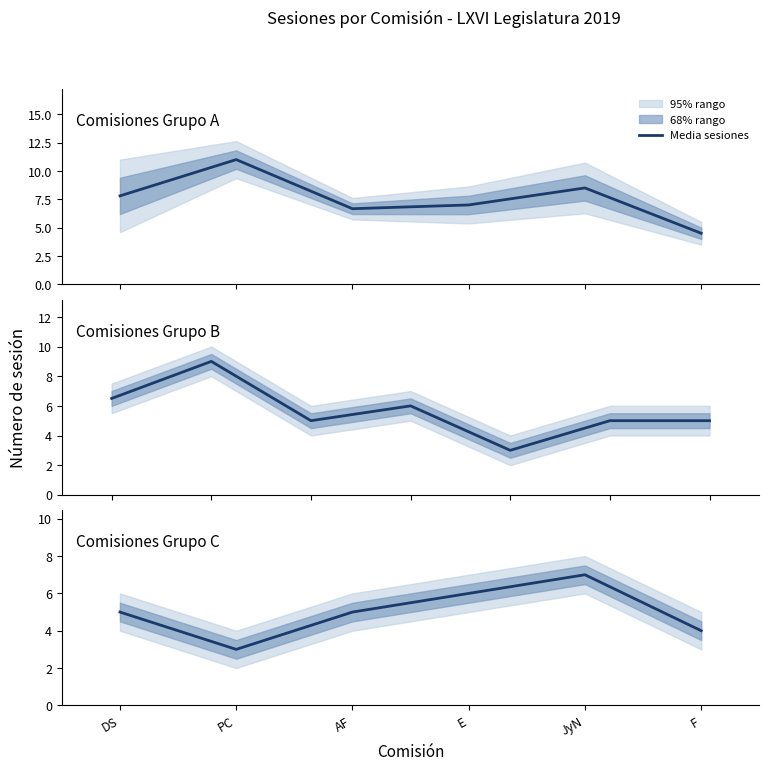

Approximately how many times larger is the value at E compared to AF?

1.2